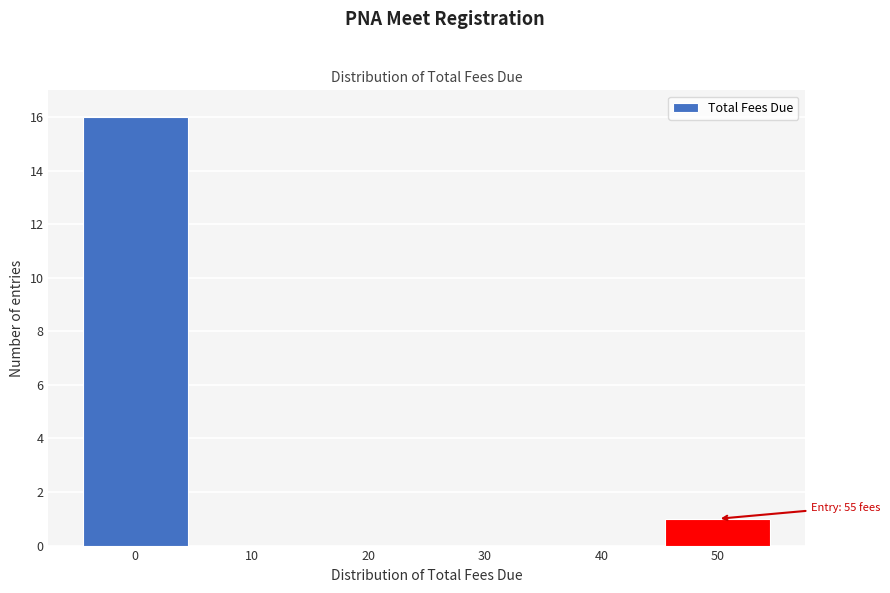

Reading left to right, transcribe all the data shown in this chart.

0=16	10=0	20=0	30=0	40=0	50=1